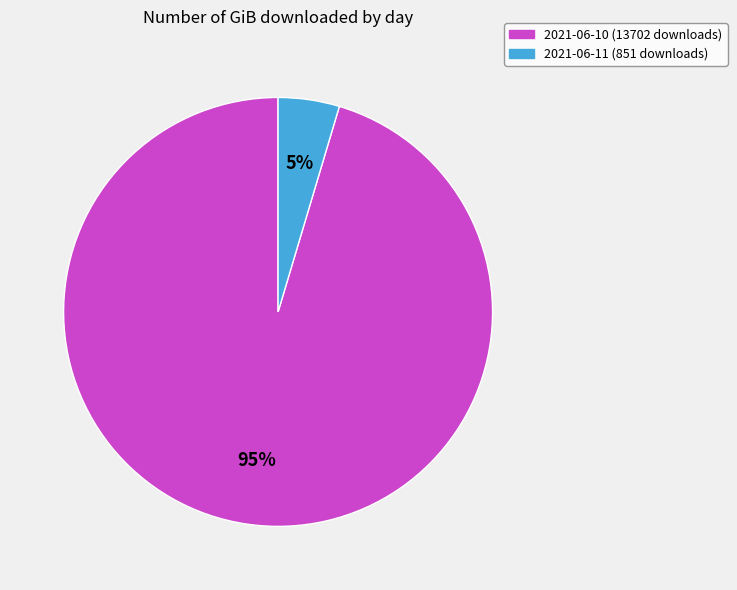

Which slice is the largest?

2021-06-10 (13702 downloads)